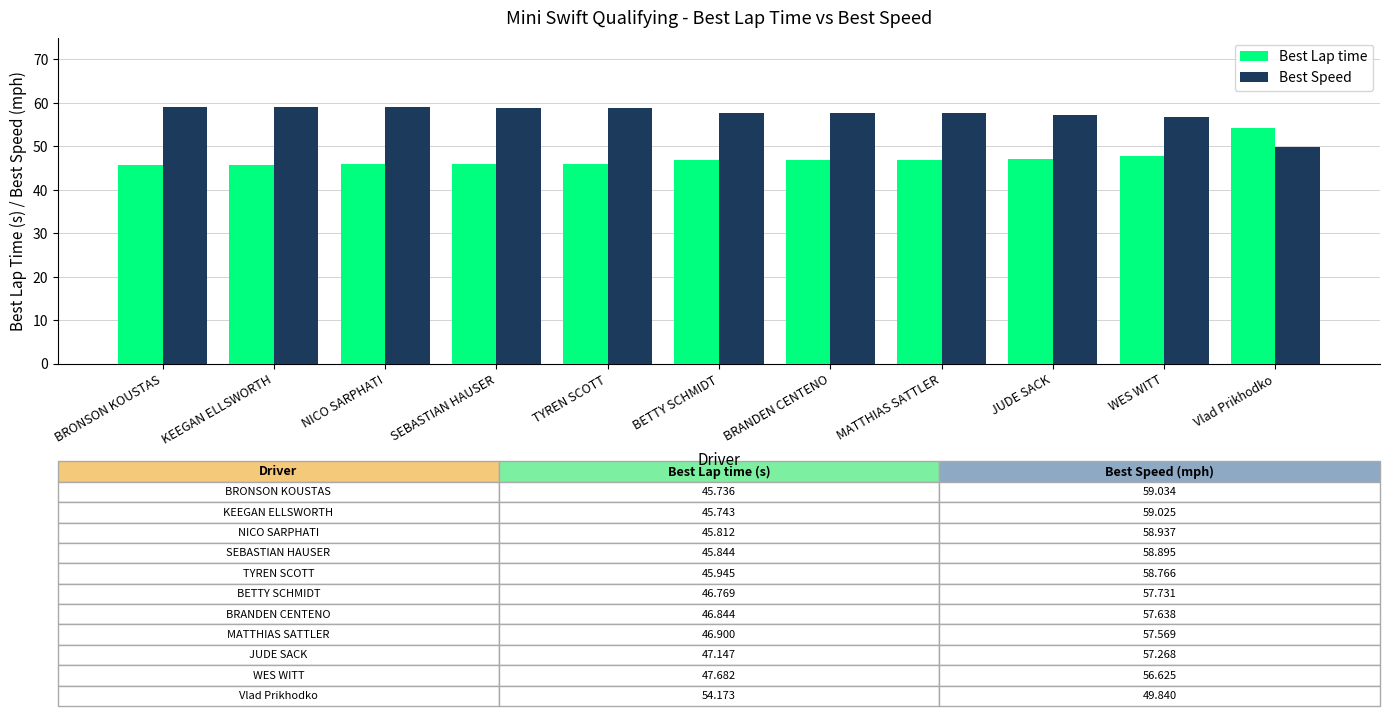

At how many categories does at least one series exceed 47?

11